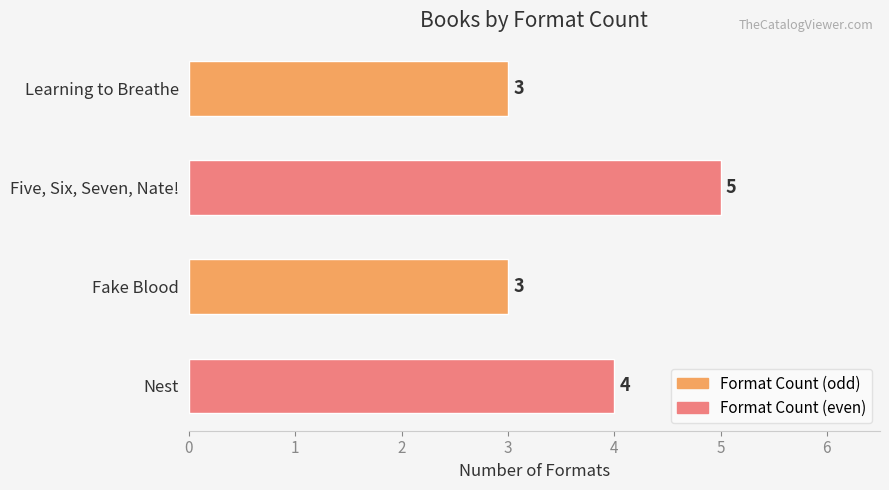

How many bars are there in total?

4